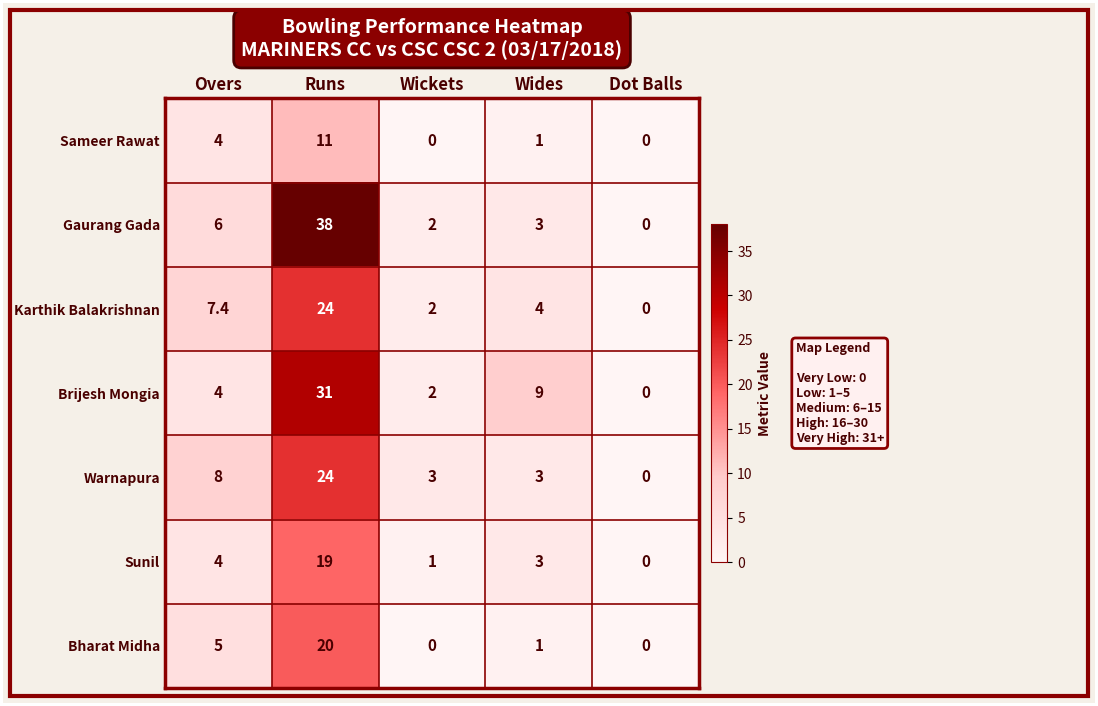

What is the total value across all series at Wickets?

10.0